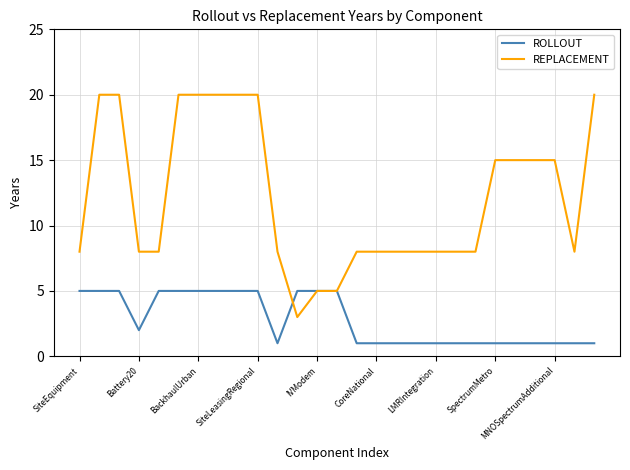

List the series in order of their overall mean, highest first.

REPLACEMENT, ROLLOUT